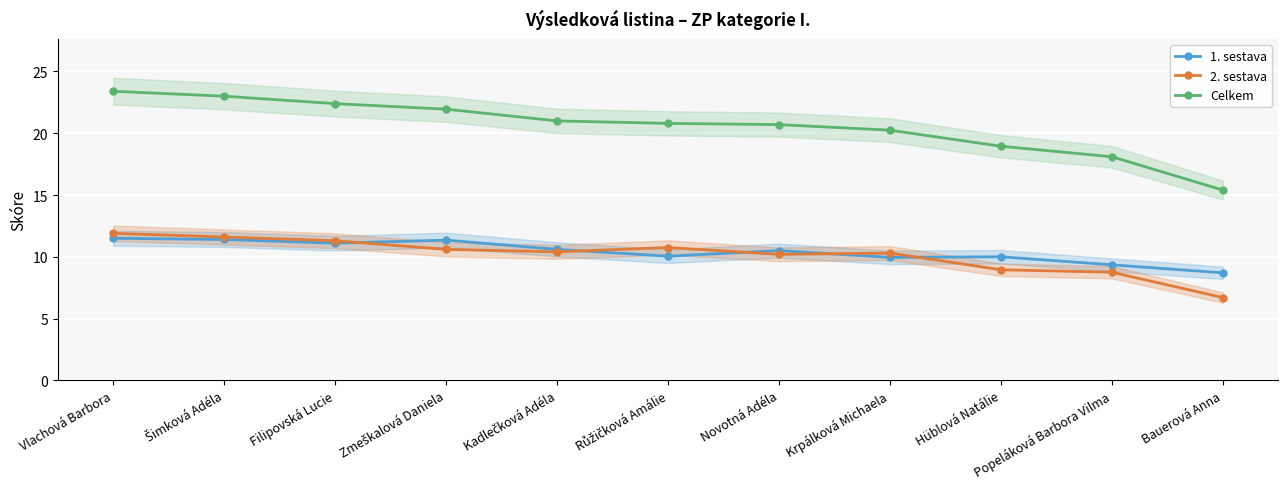

What is the lowest value of the 1. sestava series?

8.7